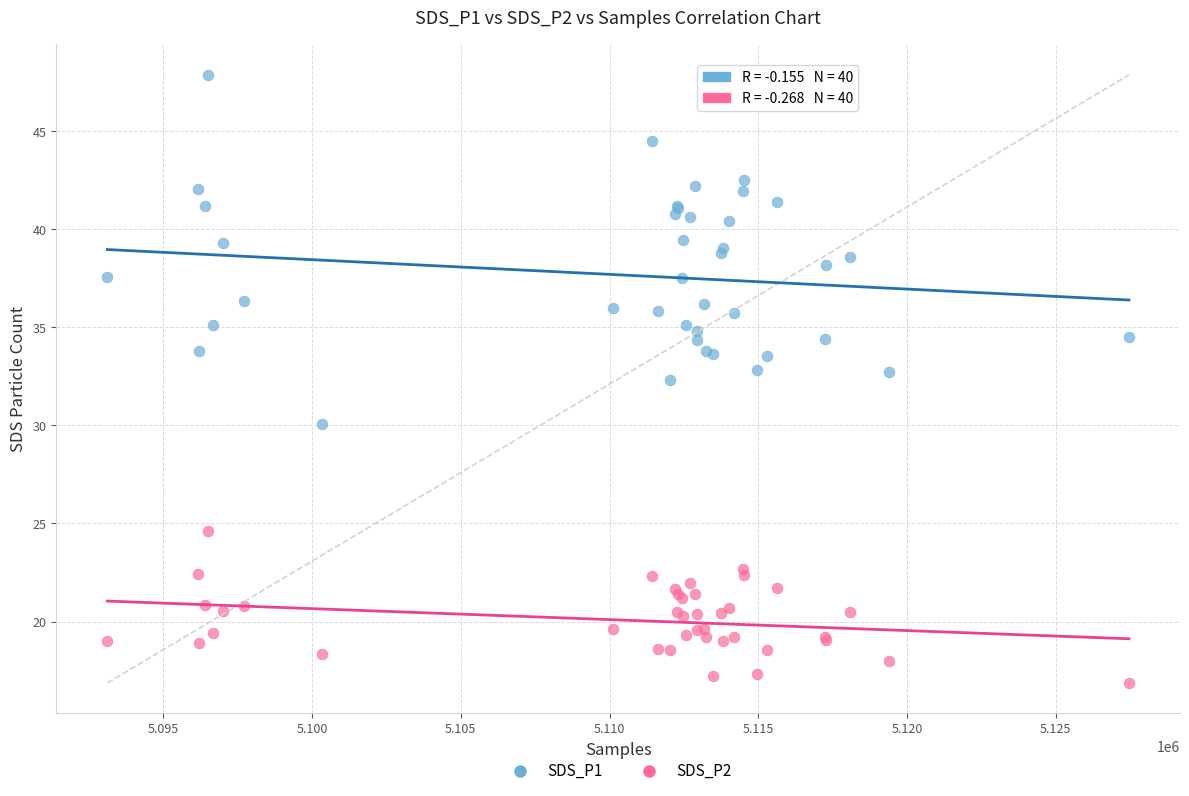

Which series has the largest Y range (max minus min)?

SDS_P1